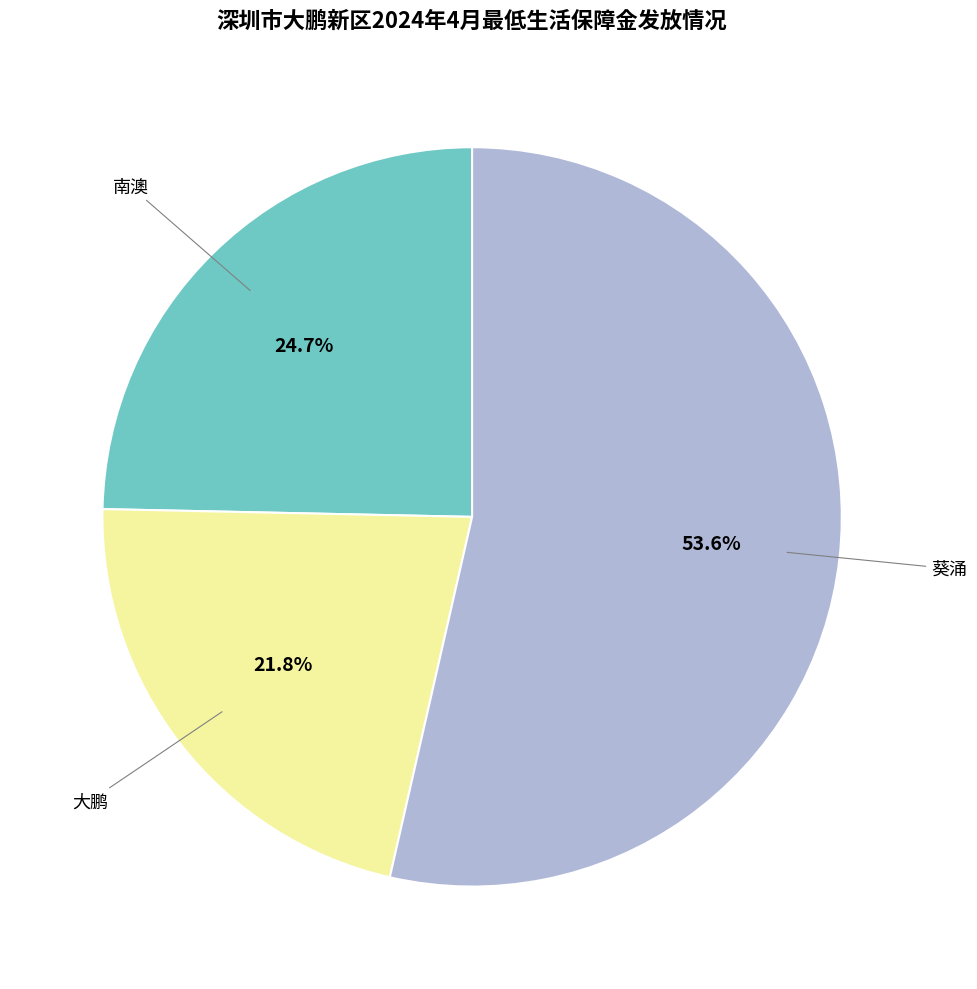

Is there a majority slice in this chart?

Yes